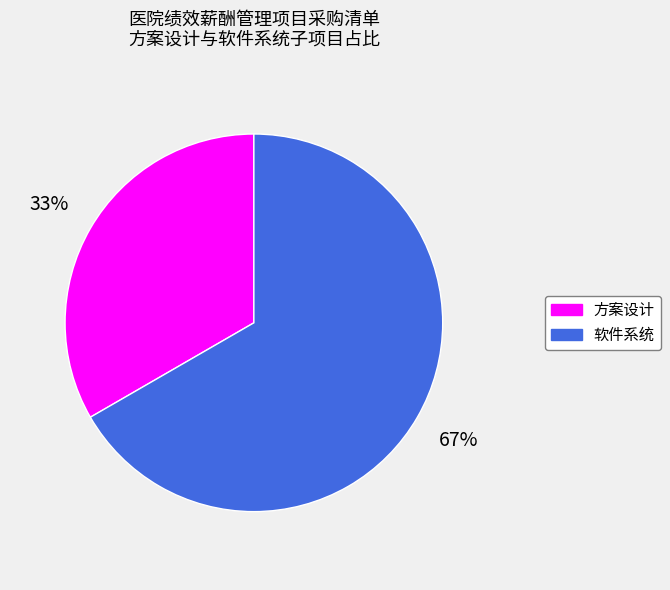

Combined, do 方案设计 and 软件系统 account for over 50%?

Yes